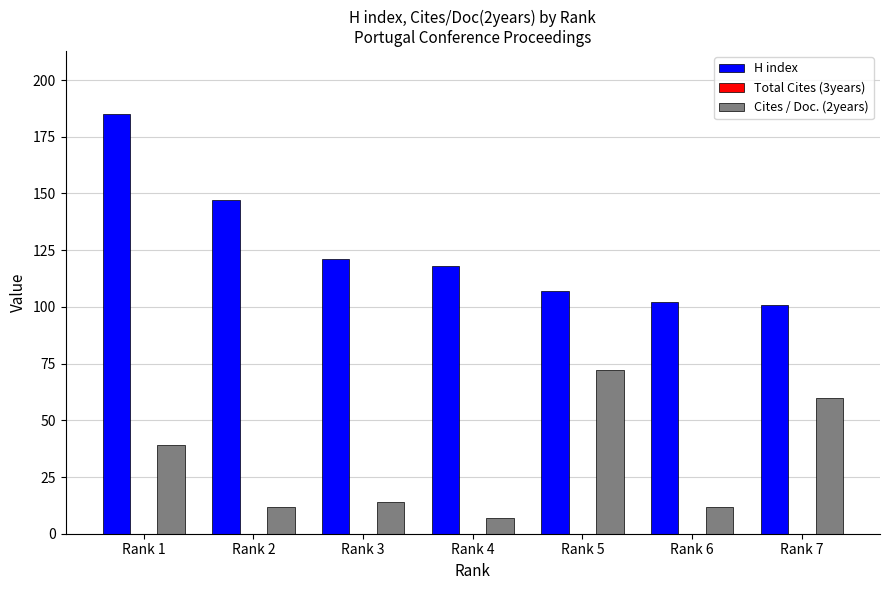

Does the chart contain stacked bars?

No